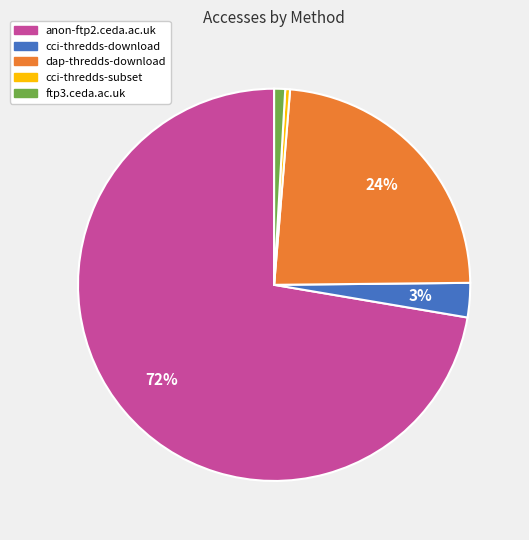

How many segments does this pie chart have?

5